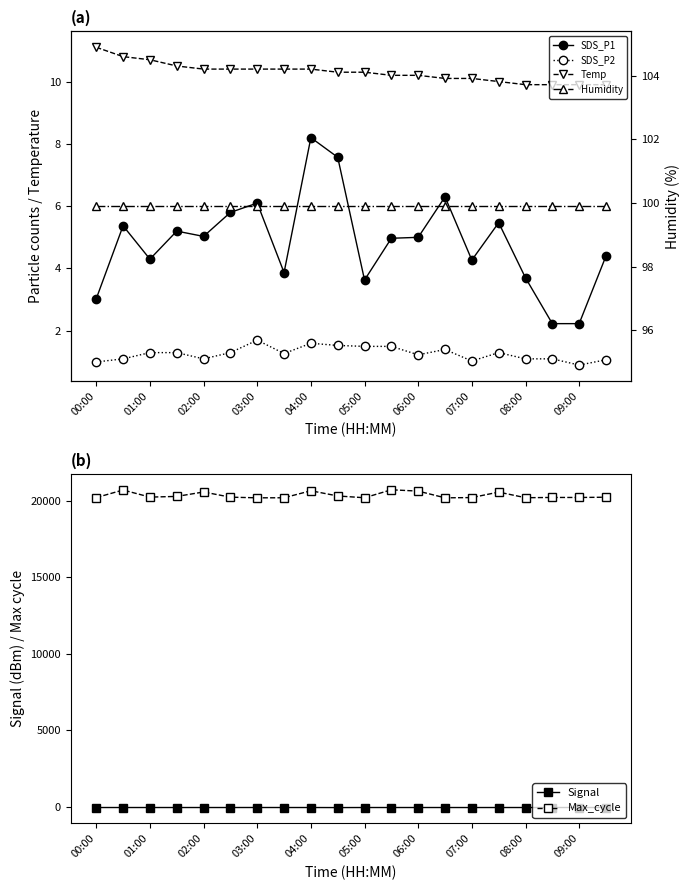

What is the lowest value of the Signal series?

-60